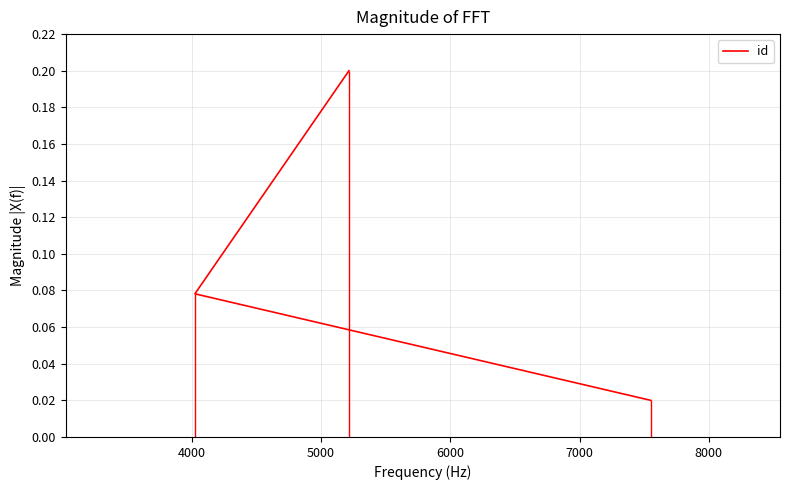

The value at 4000 is 0.1. True or false?

False